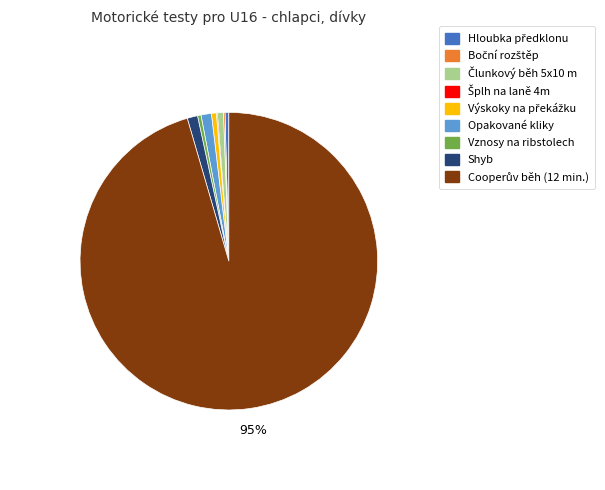

To the nearest percent, what portion does Opakované kliky represent?

1%